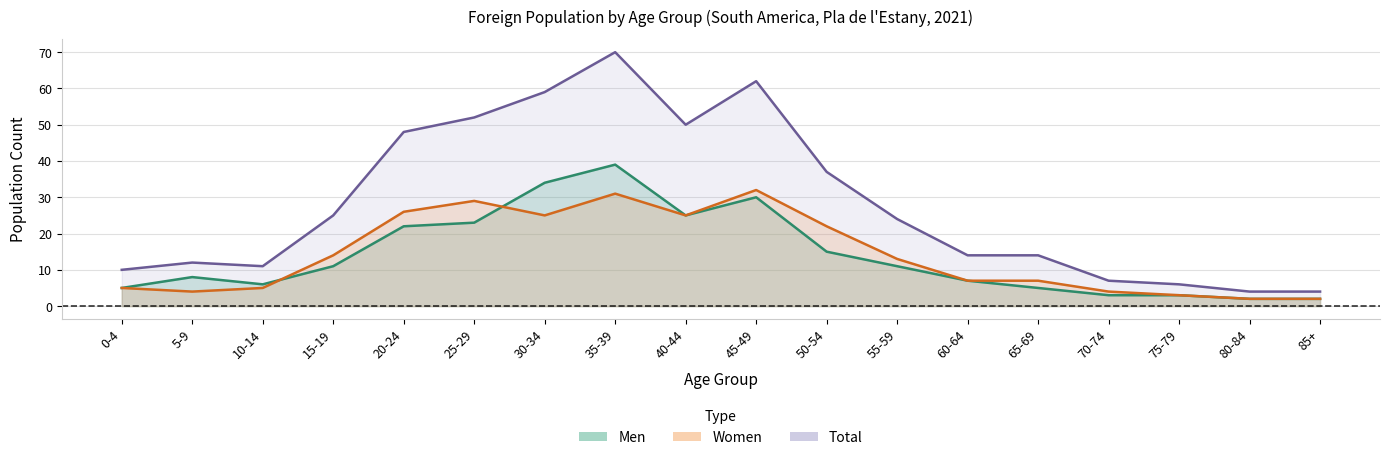

What is the sum of the Men values at 50-54 and 55-59?

26